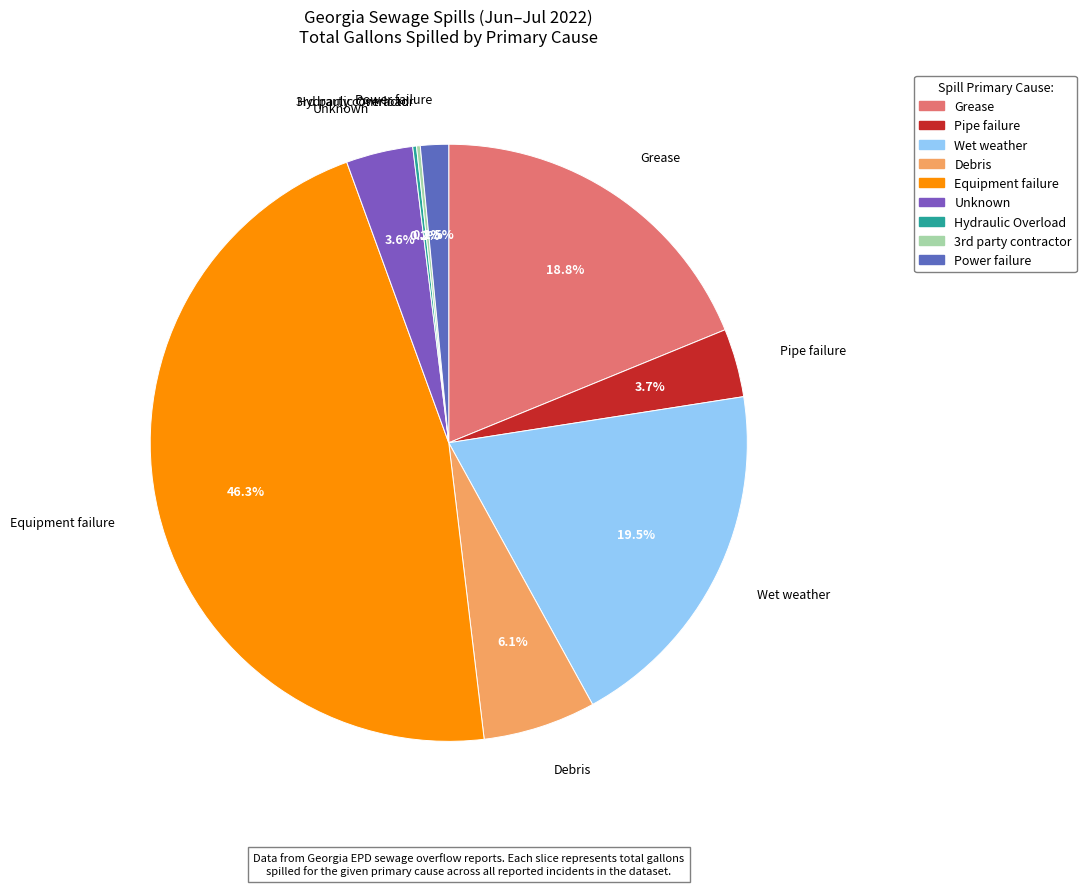

True or false: Power failure accounts for 17% of the total.

False